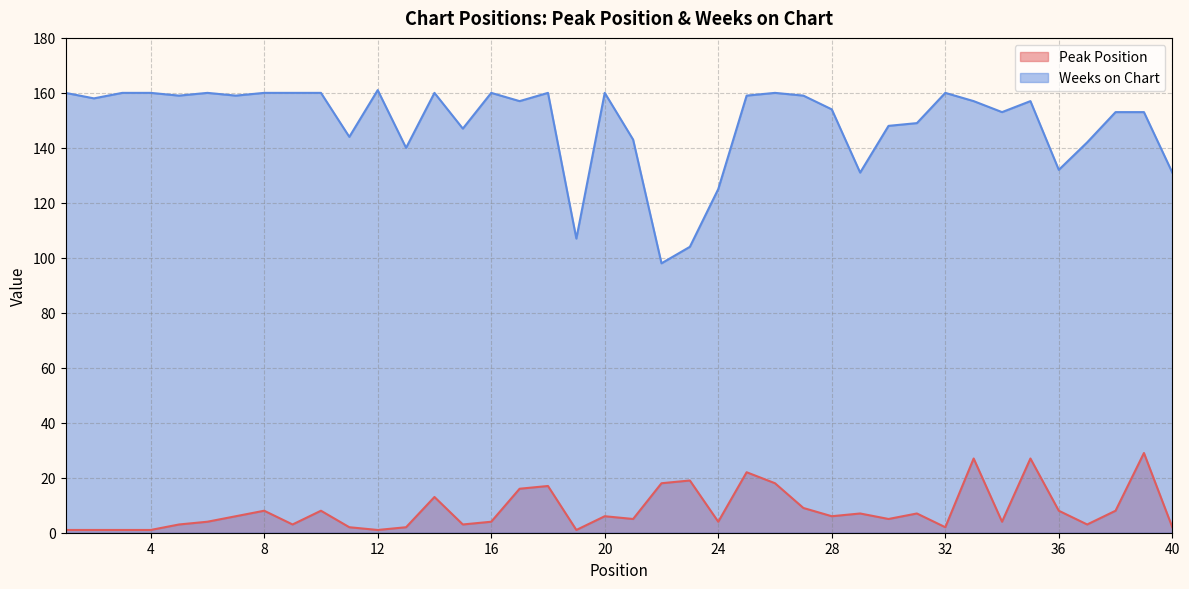

What are all the series names shown in the legend?

Peak Position, Weeks on Chart